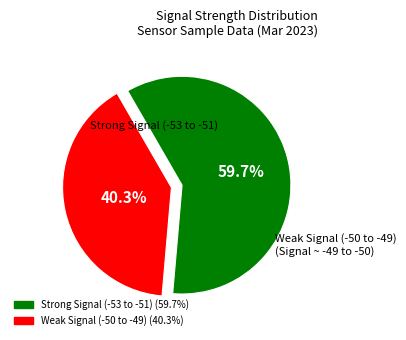

Does any single category account for the majority?

Yes